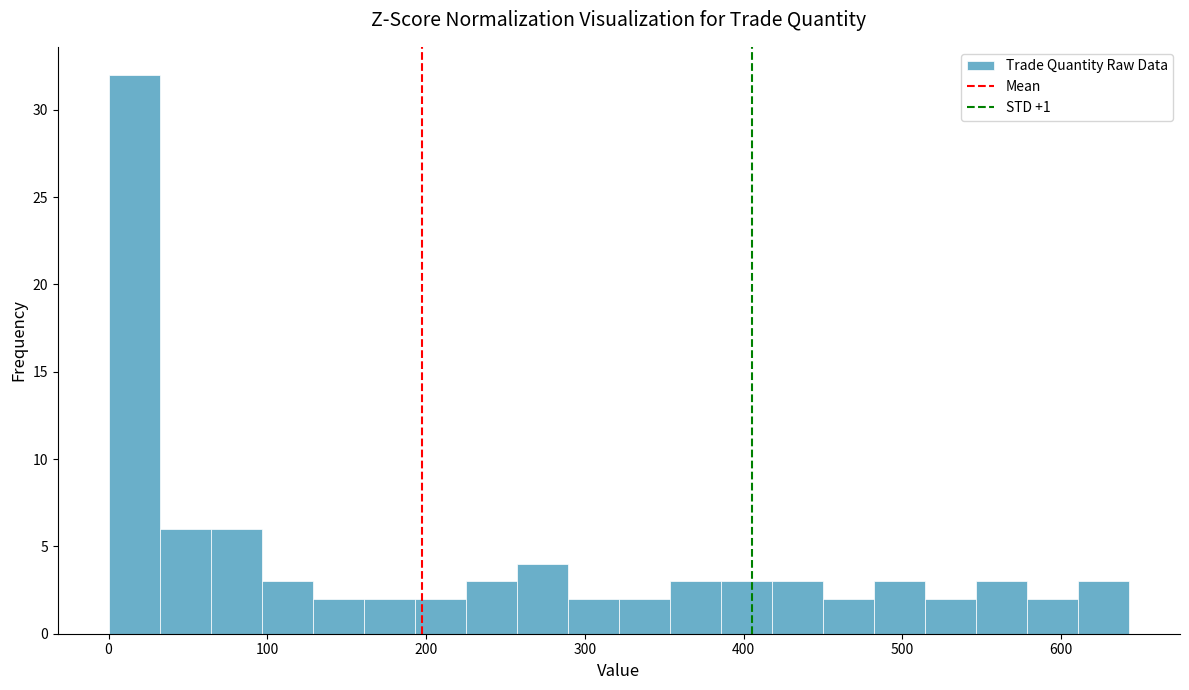

Around what value on the x-axis is the tallest bar? Give the approximate position of its centre, as read against the axis.

20